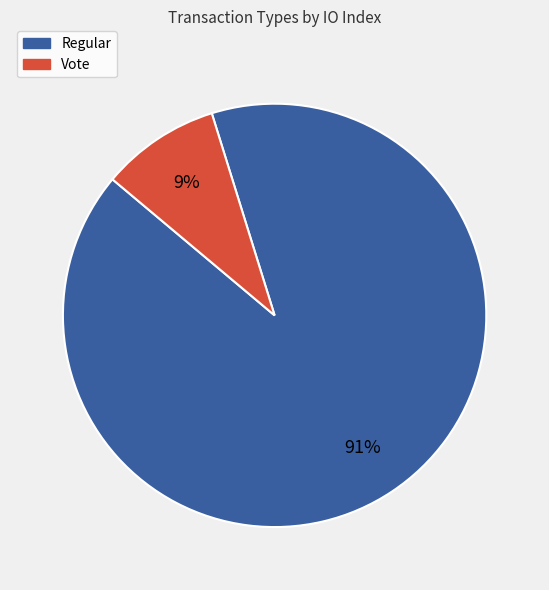

To the nearest percent, what portion does Regular represent?

91%